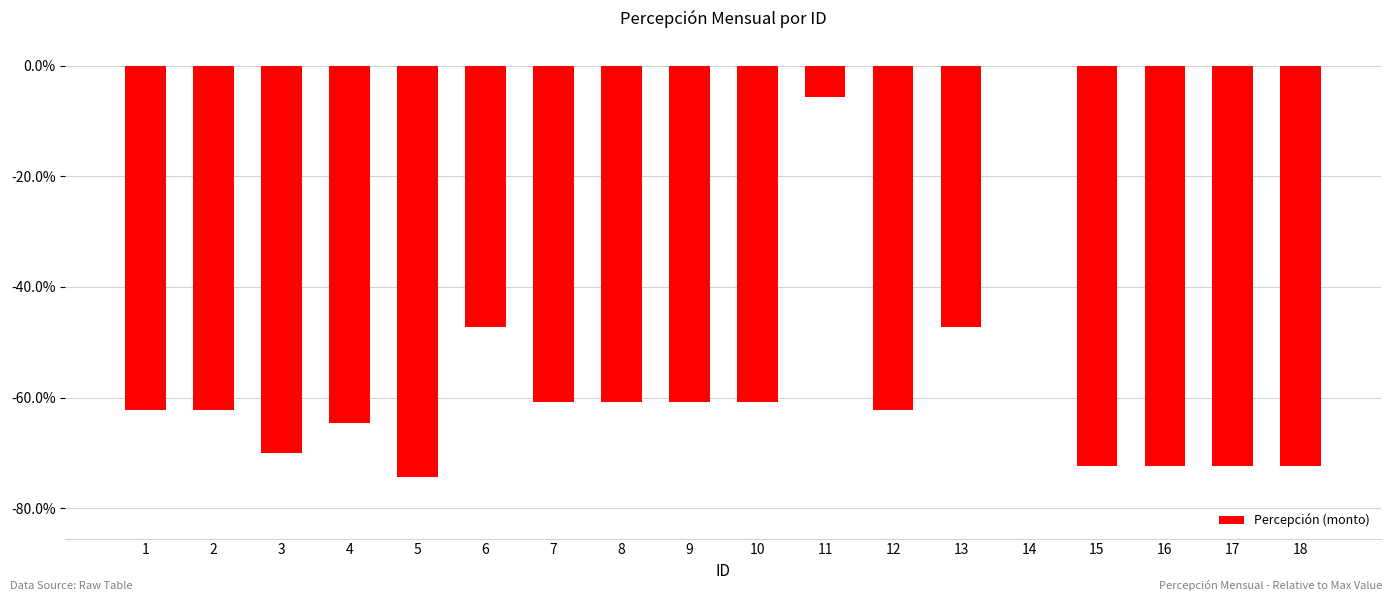

Reading left to right, list all the values displayed in this chart.

1=-0.6	2=-0.6	3=-0.7	4=-0.6	5=-0.7	6=-0.5	7=-0.6	8=-0.6	9=-0.6	10=-0.6	11=-0.1	12=-0.6	13=-0.5	14=0.0	15=-0.7	16=-0.7	17=-0.7	18=-0.7